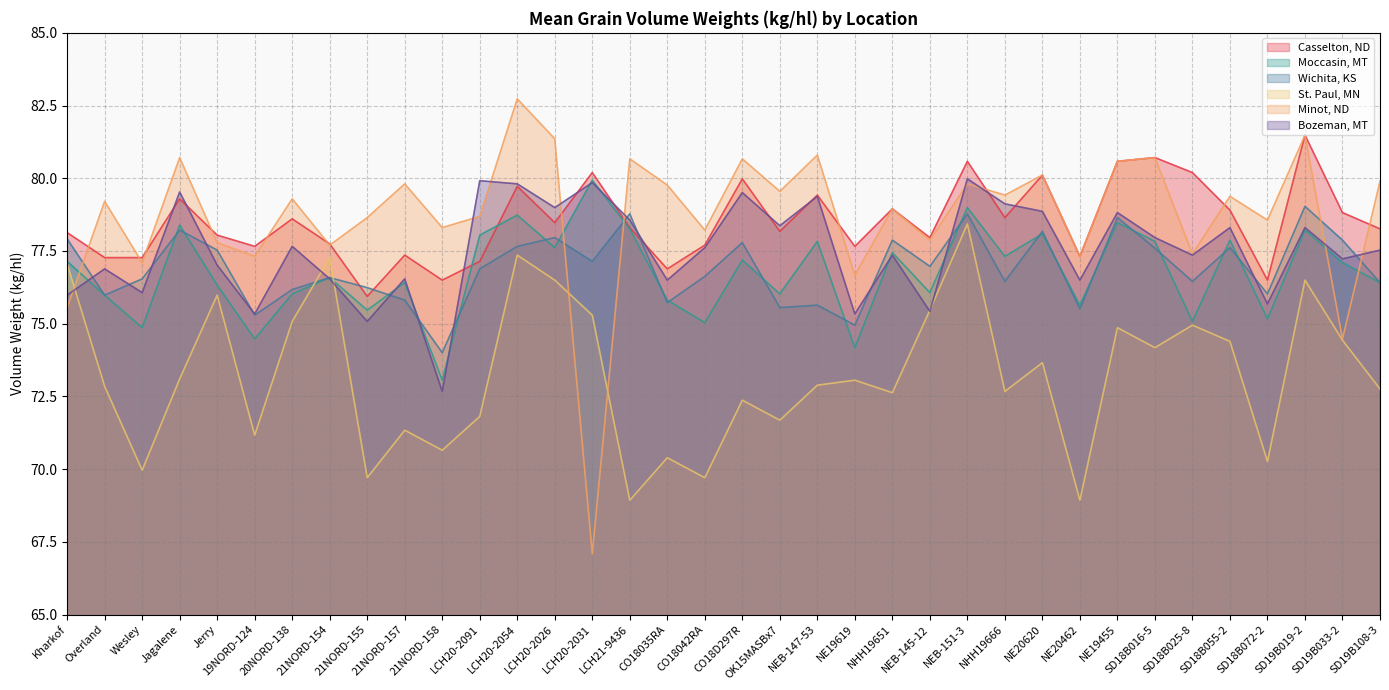

Reading right to left, extract all data points from this chart.

Casselton, ND: SD19B108-3=78.3	SD19B033-2=78.8	SD19B019-2=81.5	SD18B072-2=76.5	SD18B055-2=78.9	SD18B025-8=80.2	SD18B016-5=80.7	NE19455=80.6	NE20462=77.3	NE20620=80.1	NHH19666=78.6	NEB-151-3=80.6	NEB-145-12=78.0	NHH19651=78.9	NE19619=77.7	NEB-147-53=79.4	OK15MASBx7=78.2	CO18D297R=80.0	CO18042RA=77.7	CO18035RA=76.9	LCH21-9436=78.3	LCH20-2031=80.2	LCH20-2026=78.5	LCH20-2054=79.7	LCH20-2091=77.1	21NORD-158=76.5	21NORD-157=77.4	21NORD-155=75.9	21NORD-154=77.7	20NORD-138=78.6	19NORD-124=77.7	Jerry=78.0	Jagalene=79.3	Wesley=77.3	Overland=77.3	Kharkof=78.1
Moccasin, MT: SD19B108-3=76.4	SD19B033-2=77.1	SD19B019-2=78.2	SD18B072-2=75.2	SD18B055-2=77.9	SD18B025-8=75.1	SD18B016-5=77.8	NE19455=78.5	NE20462=75.6	NE20620=78.1	NHH19666=77.3	NEB-151-3=79.0	NEB-145-12=76.1	NHH19651=77.4	NE19619=74.2	NEB-147-53=77.8	OK15MASBx7=76.0	CO18D297R=77.2	CO18042RA=75.0	CO18035RA=75.8	LCH21-9436=78.3	LCH20-2031=79.9	LCH20-2026=77.6	LCH20-2054=78.7	LCH20-2091=78.0	21NORD-158=73.1	21NORD-157=76.4	21NORD-155=75.5	21NORD-154=76.6	20NORD-138=76.0	19NORD-124=74.5	Jerry=76.3	Jagalene=78.4	Wesley=74.9	Overland=76.0	Kharkof=77.1
Wichita, KS: SD19B108-3=76.4	SD19B033-2=77.9	SD19B019-2=79.0	SD18B072-2=76.0	SD18B055-2=77.6	SD18B025-8=76.5	SD18B016-5=77.6	NE19455=78.6	NE20462=75.5	NE20620=78.2	NHH19666=76.5	NEB-151-3=78.8	NEB-145-12=77.0	NHH19651=77.9	NE19619=74.9	NEB-147-53=75.6	OK15MASBx7=75.6	CO18D297R=77.8	CO18042RA=76.6	CO18035RA=75.7	LCH21-9436=78.8	LCH20-2031=77.1	LCH20-2026=78.0	LCH20-2054=77.7	LCH20-2091=76.9	21NORD-158=74.0	21NORD-157=75.8	21NORD-155=76.2	21NORD-154=76.6	20NORD-138=76.2	19NORD-124=75.3	Jerry=77.5	Jagalene=78.2	Wesley=76.5	Overland=76.0	Kharkof=77.9
St. Paul, MN: SD19B108-3=72.8	SD19B033-2=74.4	SD19B019-2=76.5	SD18B072-2=70.3	SD18B055-2=74.4	SD18B025-8=74.9	SD18B016-5=74.2	NE19455=74.9	NE20462=68.9	NE20620=73.7	NHH19666=72.7	NEB-151-3=78.4	NEB-145-12=75.5	NHH19651=72.6	NE19619=73.1	NEB-147-53=72.9	OK15MASBx7=71.7	CO18D297R=72.4	CO18042RA=69.7	CO18035RA=70.4	LCH21-9436=68.9	LCH20-2031=75.3	LCH20-2026=76.5	LCH20-2054=77.4	LCH20-2091=71.8	21NORD-158=70.6	21NORD-157=71.3	21NORD-155=69.7	21NORD-154=77.3	20NORD-138=75.1	19NORD-124=71.2	Jerry=76.0	Jagalene=73.1	Wesley=70.0	Overland=72.8	Kharkof=77.1
Minot, ND: SD19B108-3=79.9	SD19B033-2=74.5	SD19B019-2=81.5	SD18B072-2=78.6	SD18B055-2=79.4	SD18B025-8=77.4	SD18B016-5=80.7	NE19455=80.6	NE20462=77.3	NE20620=80.1	NHH19666=79.4	NEB-151-3=79.8	NEB-145-12=77.9	NHH19651=78.9	NE19619=76.7	NEB-147-53=80.8	OK15MASBx7=79.5	CO18D297R=80.7	CO18042RA=78.2	CO18035RA=79.8	LCH21-9436=80.7	LCH20-2031=67.1	LCH20-2026=81.4	LCH20-2054=82.7	LCH20-2091=78.7	21NORD-158=78.3	21NORD-157=79.8	21NORD-155=78.6	21NORD-154=77.7	20NORD-138=79.3	19NORD-124=77.3	Jerry=77.8	Jagalene=80.7	Wesley=77.1	Overland=79.2	Kharkof=75.6
Bozeman, MT: SD19B108-3=77.5	SD19B033-2=77.2	SD19B019-2=78.3	SD18B072-2=75.7	SD18B055-2=78.3	SD18B025-8=77.4	SD18B016-5=78.0	NE19455=78.8	NE20462=76.5	NE20620=78.9	NHH19666=79.1	NEB-151-3=80.0	NEB-145-12=75.4	NHH19651=77.4	NE19619=75.3	NEB-147-53=79.4	OK15MASBx7=78.4	CO18D297R=79.5	CO18042RA=77.6	CO18035RA=76.5	LCH21-9436=78.6	LCH20-2031=79.9	LCH20-2026=79.0	LCH20-2054=79.8	LCH20-2091=79.9	21NORD-158=72.7	21NORD-157=76.5	21NORD-155=75.1	21NORD-154=76.5	20NORD-138=77.7	19NORD-124=75.3	Jerry=77.0	Jagalene=79.5	Wesley=76.1	Overland=76.9	Kharkof=76.0